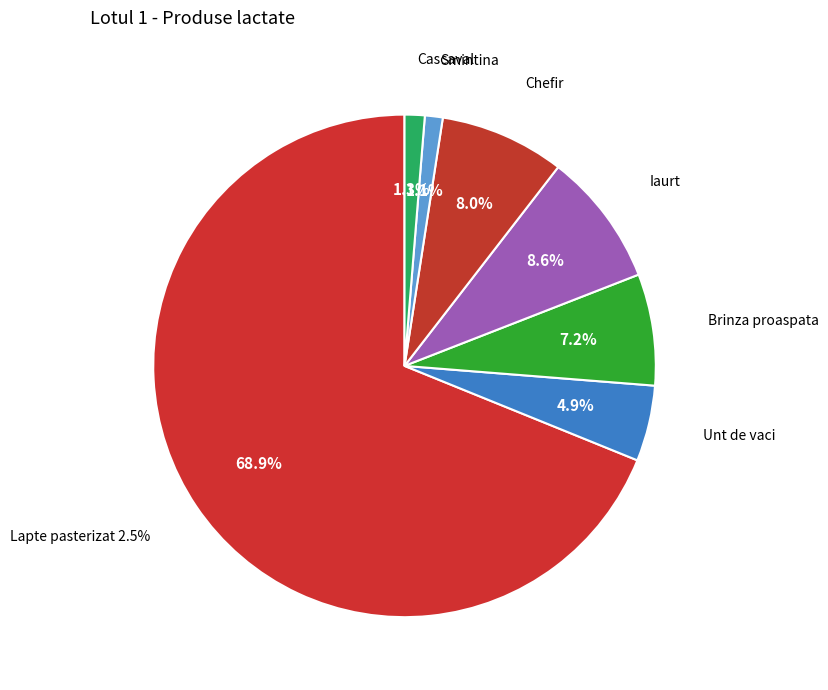

What is the largest slice in the pie chart?

Lapte pasterizat 2.5%